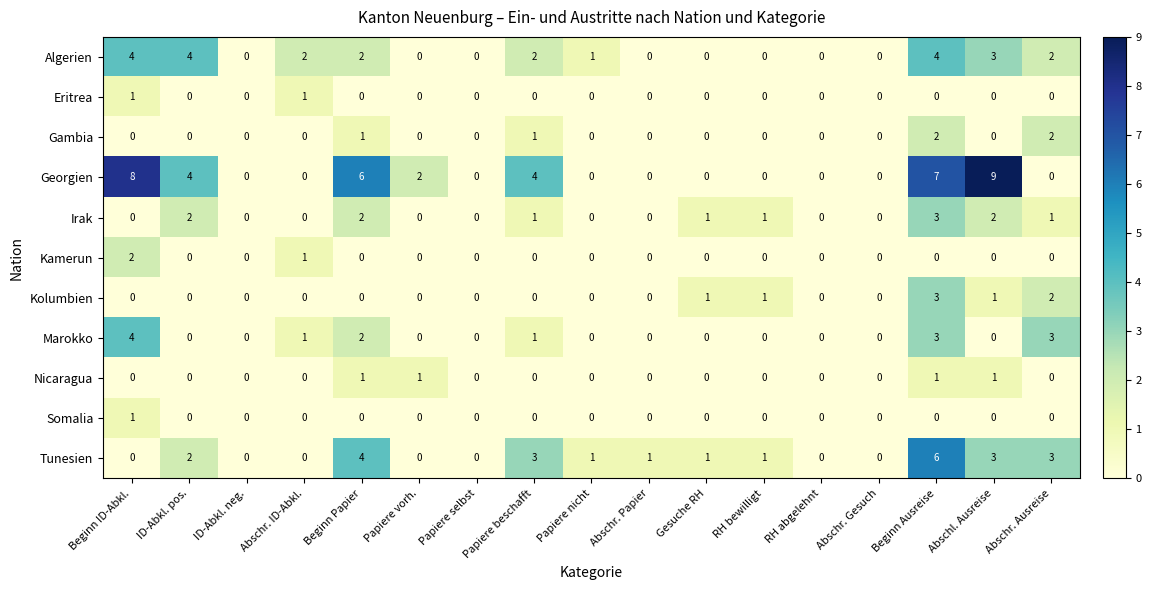

The Algerien series shows 1 at RH abgelehnt. True or false?

False